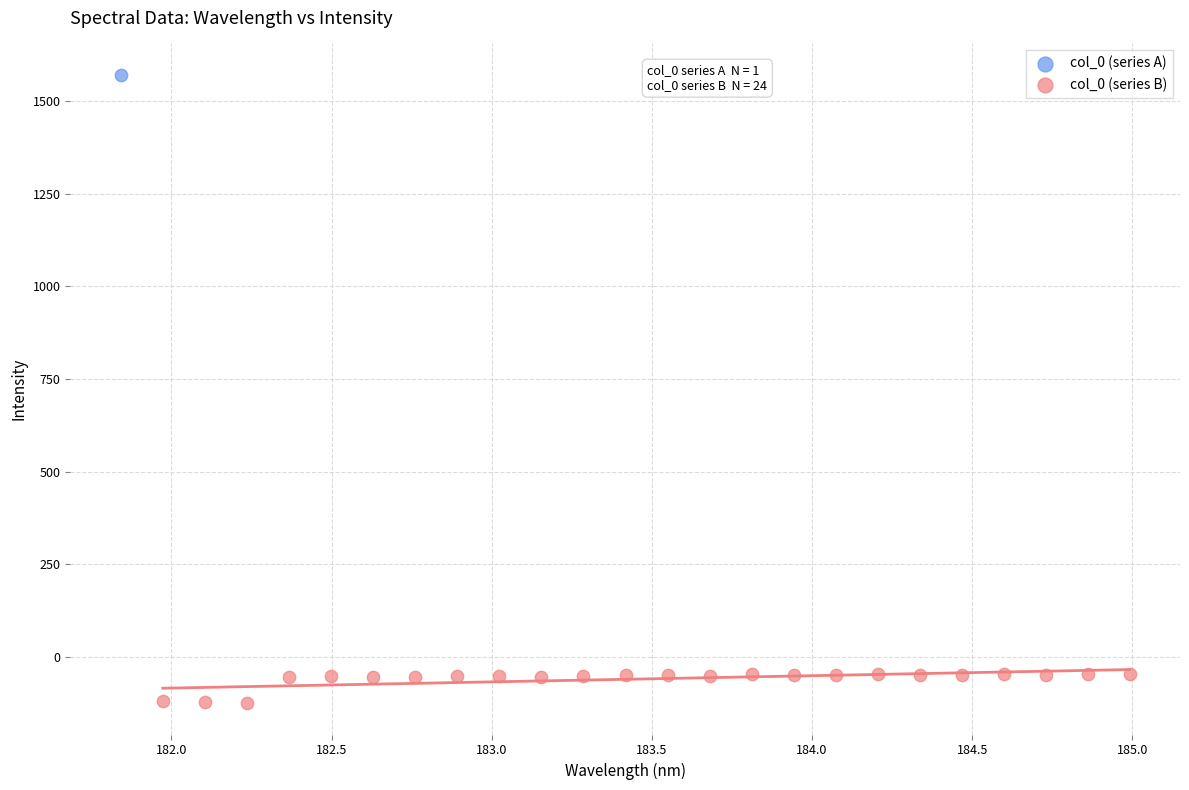

What are all the series names shown in the legend?

col_0 (series A), col_0 (series B)